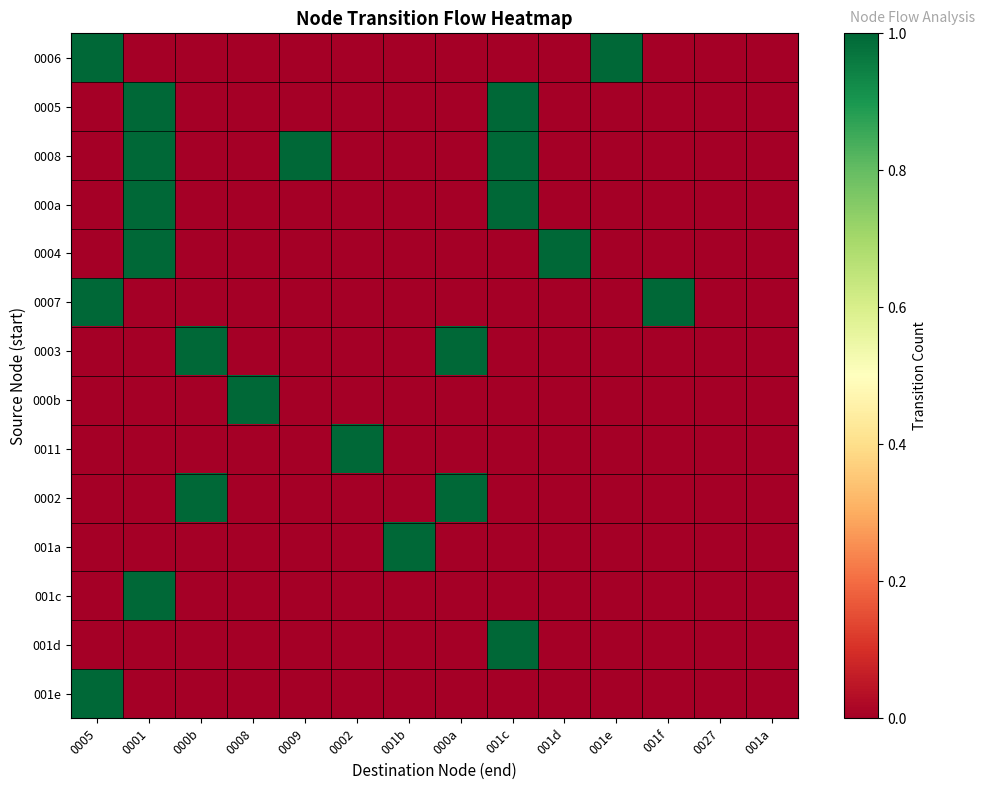

Reading right to left, transcribe all the data shown in this chart.

0006: 001a=0	0027=0	001f=0	001e=1	001d=0	001c=0	000a=0	001b=0	0002=0	0009=0	0008=0	000b=0	0001=0	0005=1
0005: 001a=0	0027=0	001f=0	001e=0	001d=0	001c=1	000a=0	001b=0	0002=0	0009=0	0008=0	000b=0	0001=1	0005=0
0008: 001a=0	0027=0	001f=0	001e=0	001d=0	001c=1	000a=0	001b=0	0002=0	0009=1	0008=0	000b=0	0001=1	0005=0
000a: 001a=0	0027=0	001f=0	001e=0	001d=0	001c=1	000a=0	001b=0	0002=0	0009=0	0008=0	000b=0	0001=1	0005=0
0004: 001a=0	0027=0	001f=0	001e=0	001d=1	001c=0	000a=0	001b=0	0002=0	0009=0	0008=0	000b=0	0001=1	0005=0
0007: 001a=0	0027=0	001f=1	001e=0	001d=0	001c=0	000a=0	001b=0	0002=0	0009=0	0008=0	000b=0	0001=0	0005=1
0003: 001a=0	0027=0	001f=0	001e=0	001d=0	001c=0	000a=1	001b=0	0002=0	0009=0	0008=0	000b=1	0001=0	0005=0
000b: 001a=0	0027=0	001f=0	001e=0	001d=0	001c=0	000a=0	001b=0	0002=0	0009=0	0008=1	000b=0	0001=0	0005=0
0011: 001a=0	0027=0	001f=0	001e=0	001d=0	001c=0	000a=0	001b=0	0002=1	0009=0	0008=0	000b=0	0001=0	0005=0
0002: 001a=0	0027=0	001f=0	001e=0	001d=0	001c=0	000a=1	001b=0	0002=0	0009=0	0008=0	000b=1	0001=0	0005=0
001a: 001a=0	0027=0	001f=0	001e=0	001d=0	001c=0	000a=0	001b=1	0002=0	0009=0	0008=0	000b=0	0001=0	0005=0
001c: 001a=0	0027=0	001f=0	001e=0	001d=0	001c=0	000a=0	001b=0	0002=0	0009=0	0008=0	000b=0	0001=1	0005=0
001d: 001a=0	0027=0	001f=0	001e=0	001d=0	001c=1	000a=0	001b=0	0002=0	0009=0	0008=0	000b=0	0001=0	0005=0
001e: 001a=0	0027=0	001f=0	001e=0	001d=0	001c=0	000a=0	001b=0	0002=0	0009=0	0008=0	000b=0	0001=0	0005=1